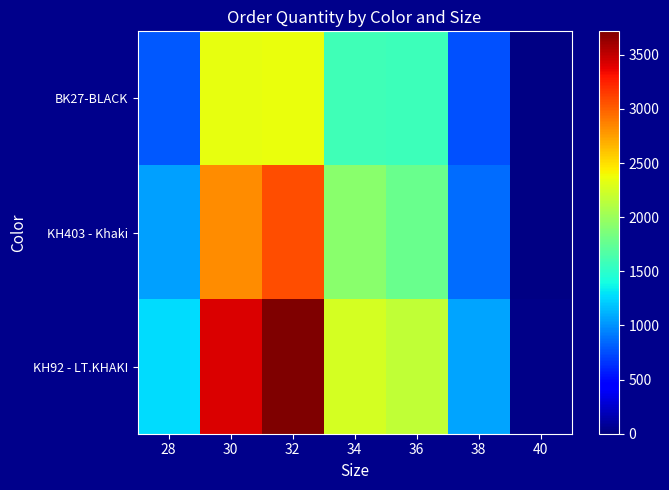

Reading left to right, what are all the values shown in this chart?

BK27-BLACK: 28=786	30=2341	32=2362	34=1597	36=1572	38=767	40=21
KH403 - Khaki: 28=1057	30=2820	32=3076	34=1927	36=1784	38=871	40=26
KH92 - LT.KHAKI: 28=1275	30=3418	32=3717	34=2262	36=2174	38=1063	40=31